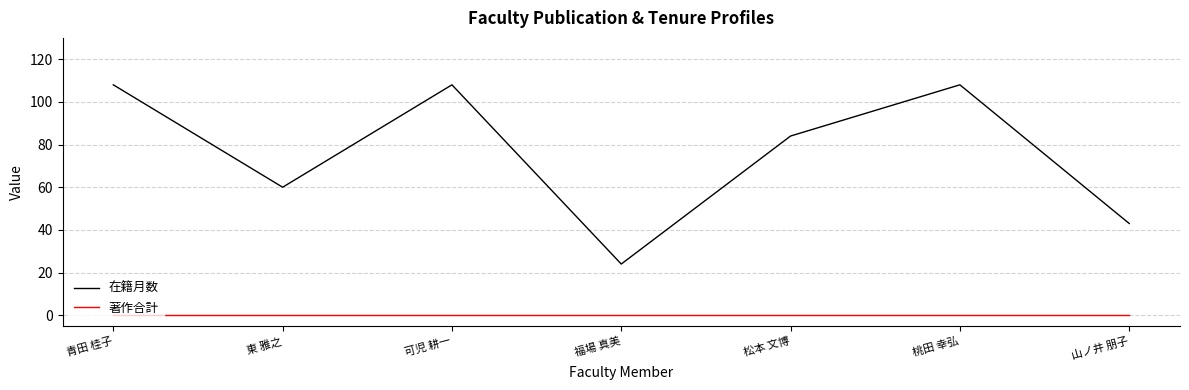

What position from the left is 福場 真美?

4